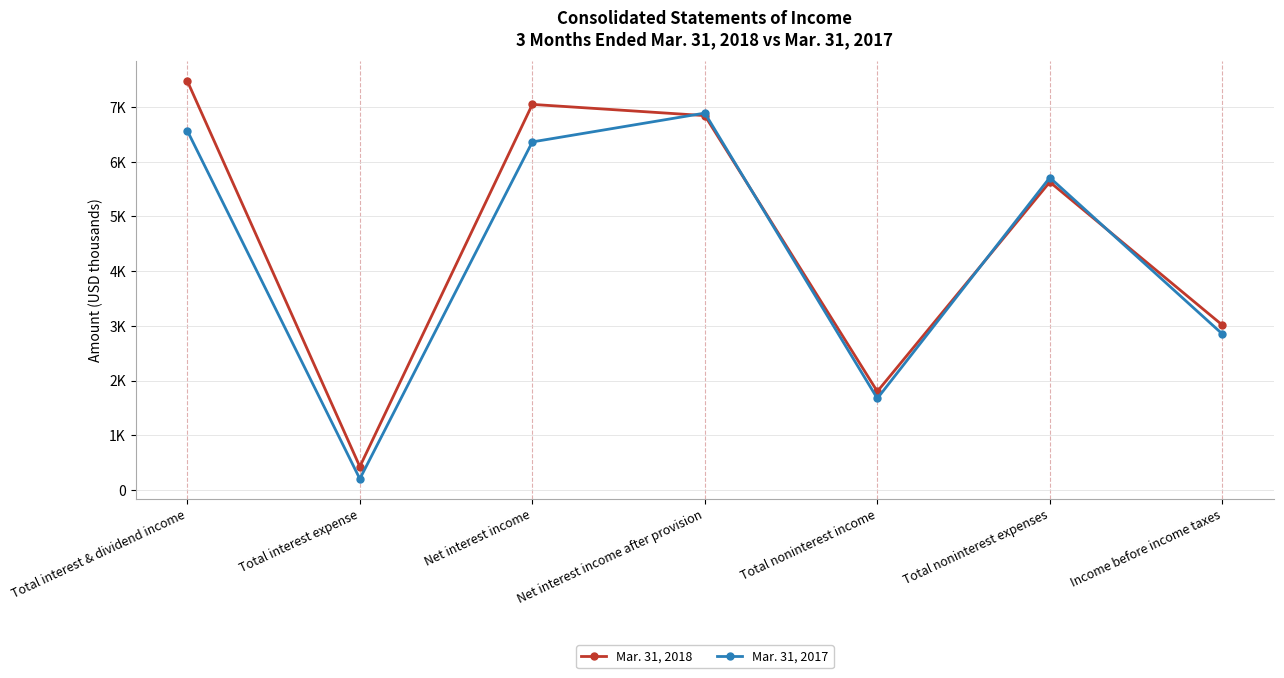

What is the sum of all Mar. 31, 2017 values?

30258